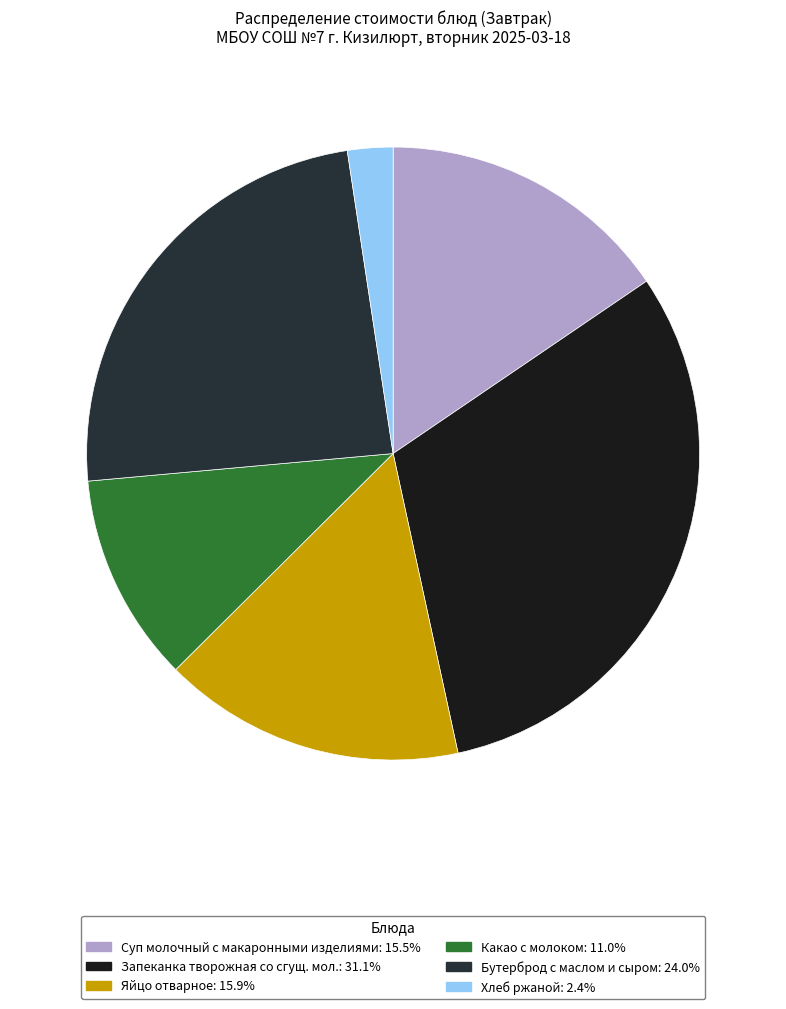

Combined, do Суп молочный с макаронными изделиями and Хлеб ржаной account for over 50%?

No